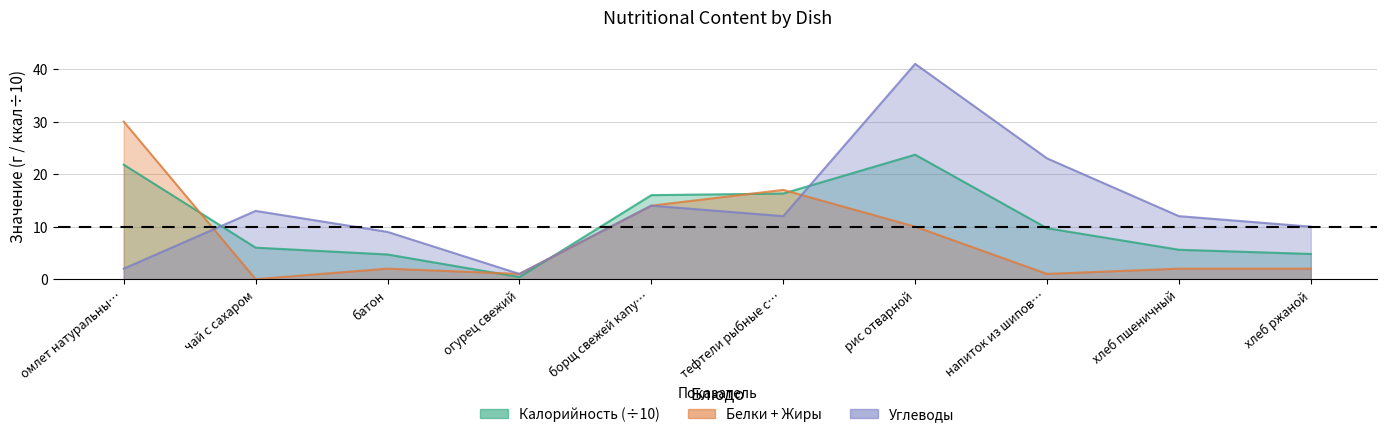

Where is the first local minimum for Углеводы?

огурец свежий